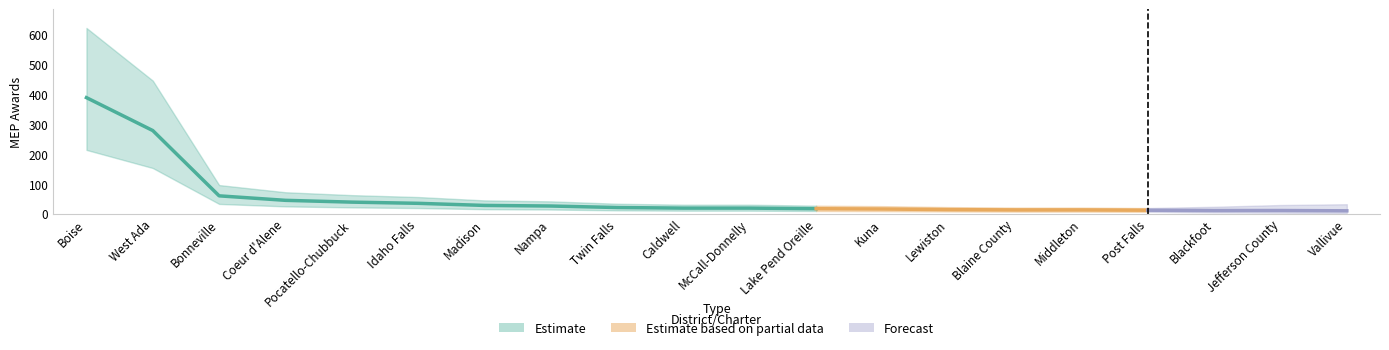

The value at Caldwell is 19. True or false?

True